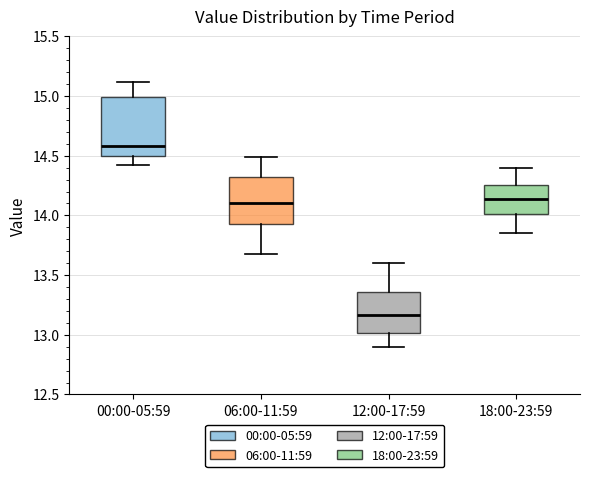

Which box's median line is the lowest?

12:00-17:59